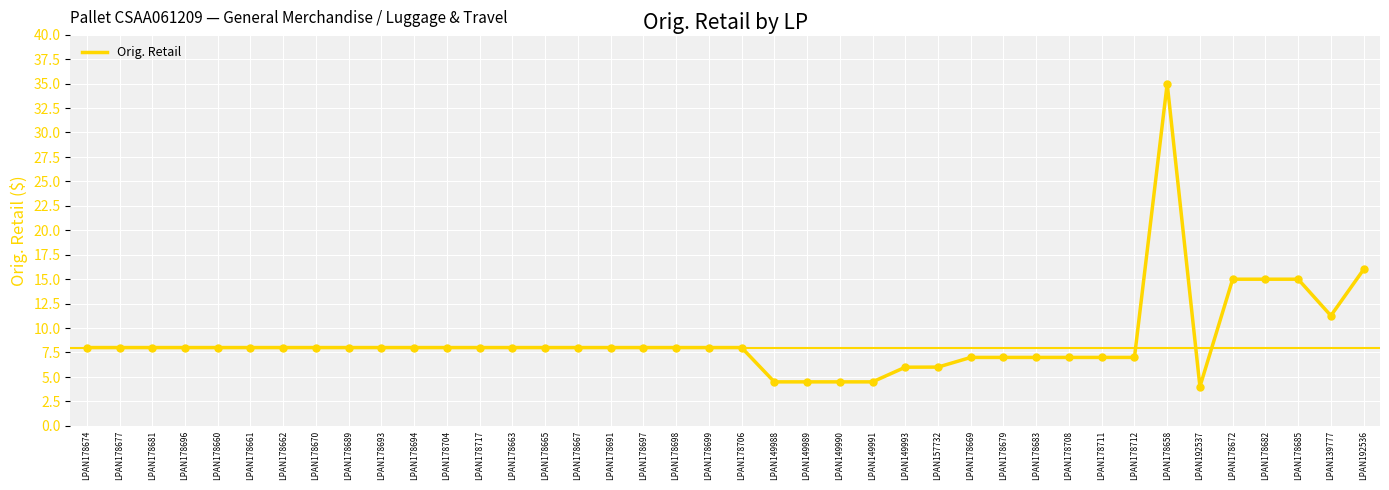

Between LPAN178662 and LPAN139777, which is larger?

LPAN139777